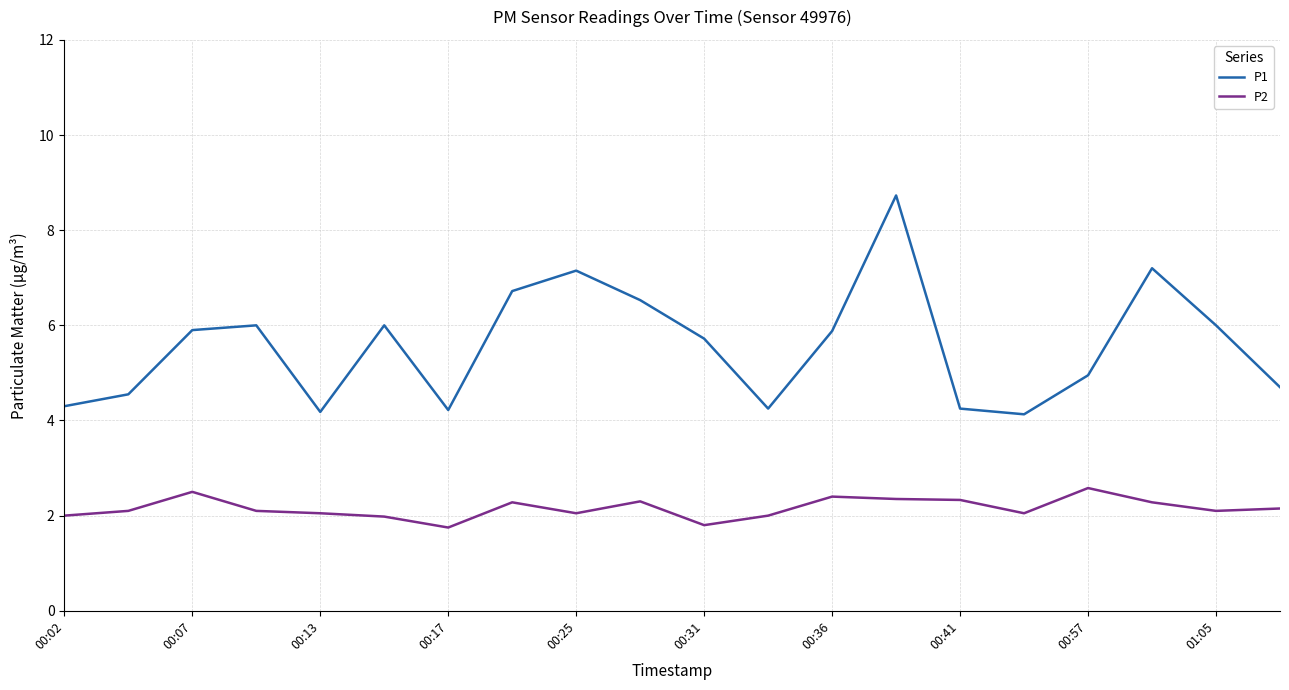

What is the difference between the maximum and minimum values in the P2 series?

0.8